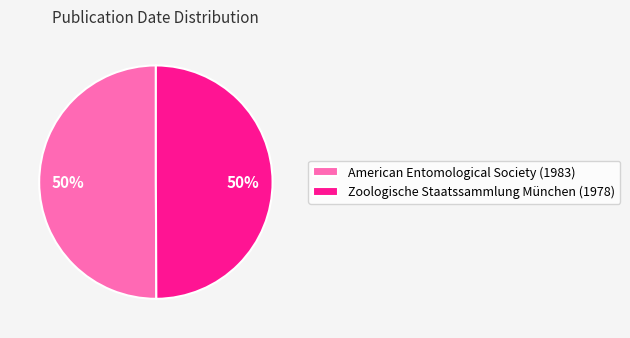

What is the ratio of the value at American Entomological Society (1983) to the value at Zoologische Staatssammlung München (1978)?

1.0